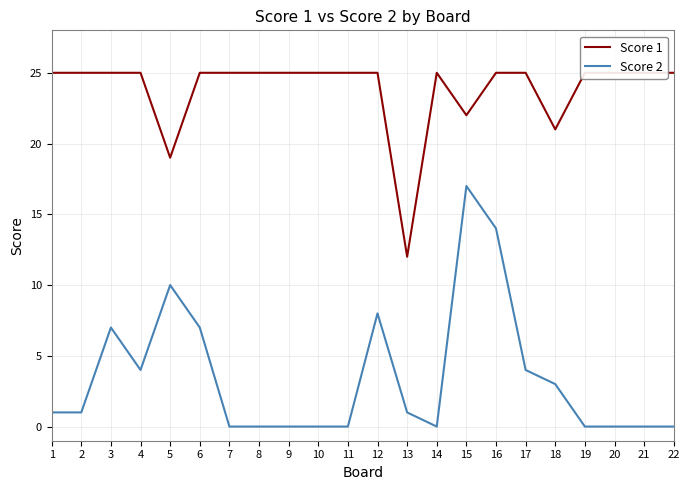

The Score 1 series shows 4 at 13. True or false?

False